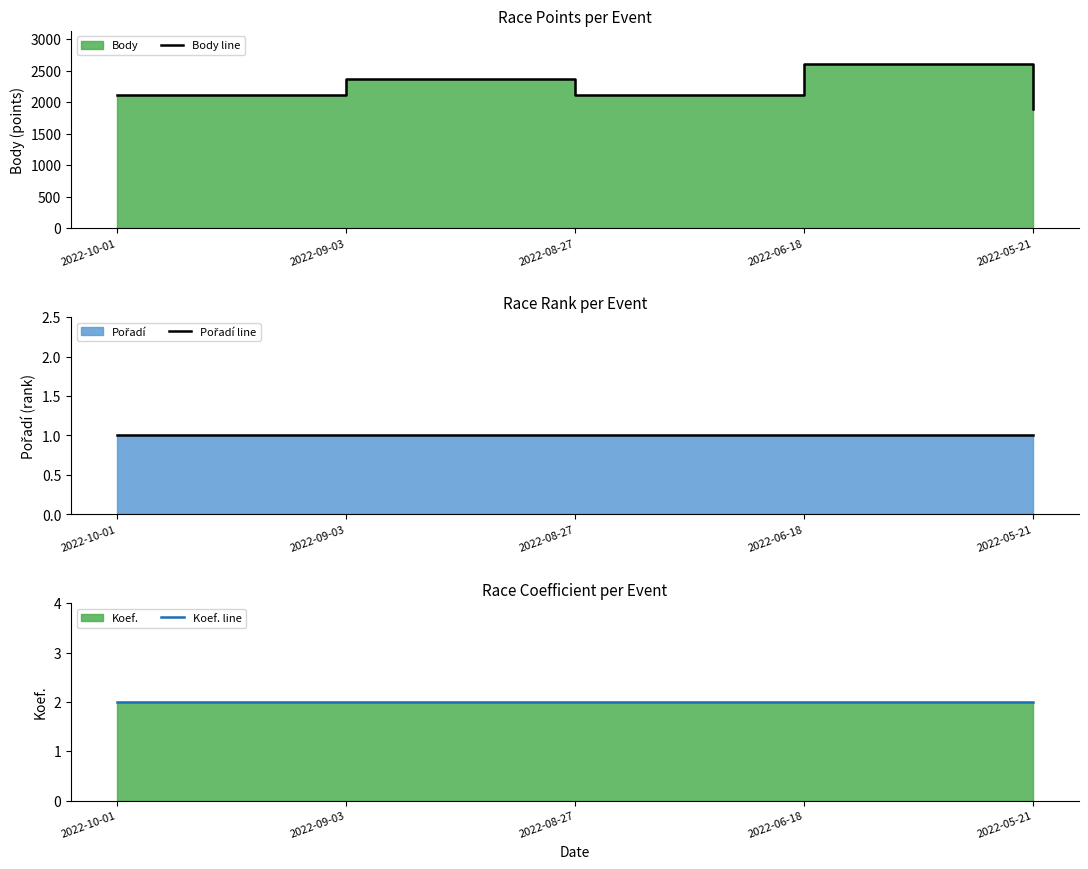

The value of Body line at 2022-05-21 is 3238. True or false?

False